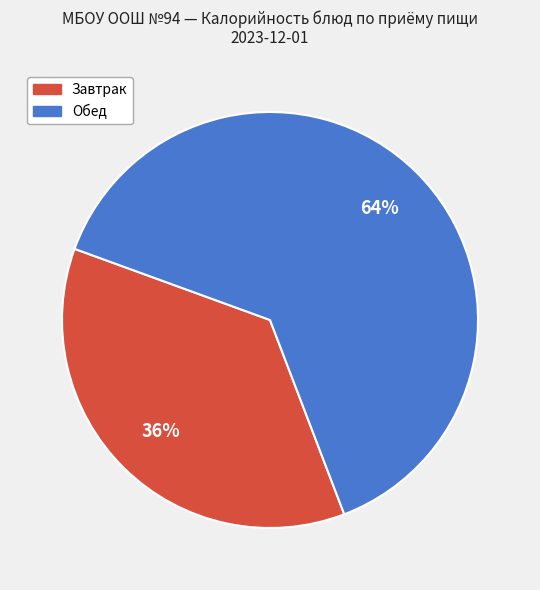

To the nearest percent, what is the average slice percentage?

50%